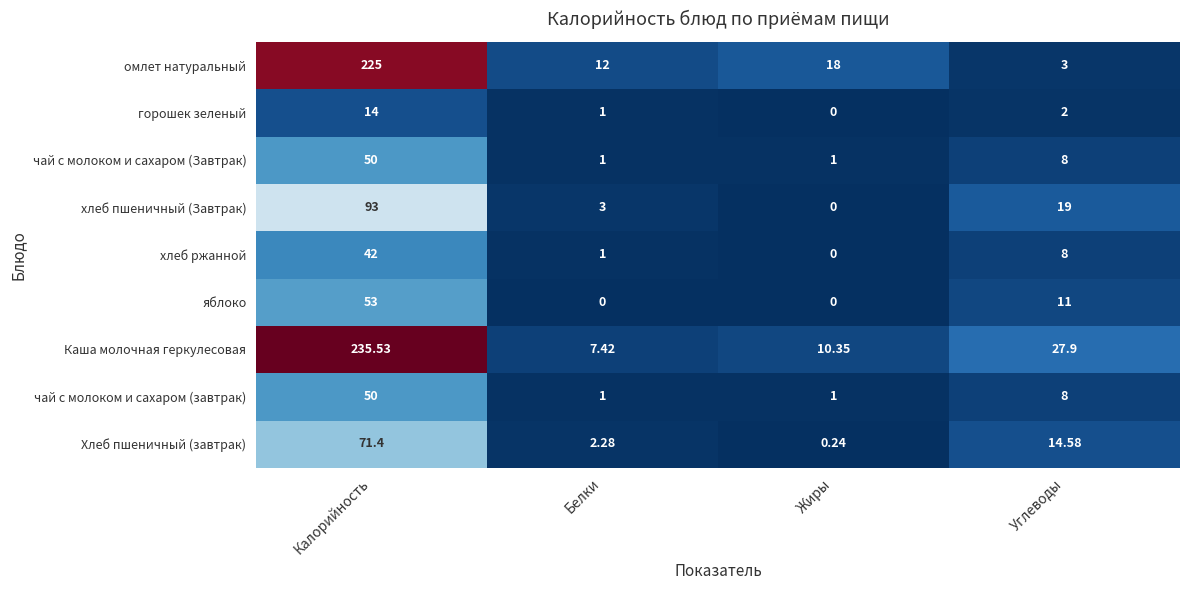

Which series has the largest total across all categories?

Каша молочная геркулесовая